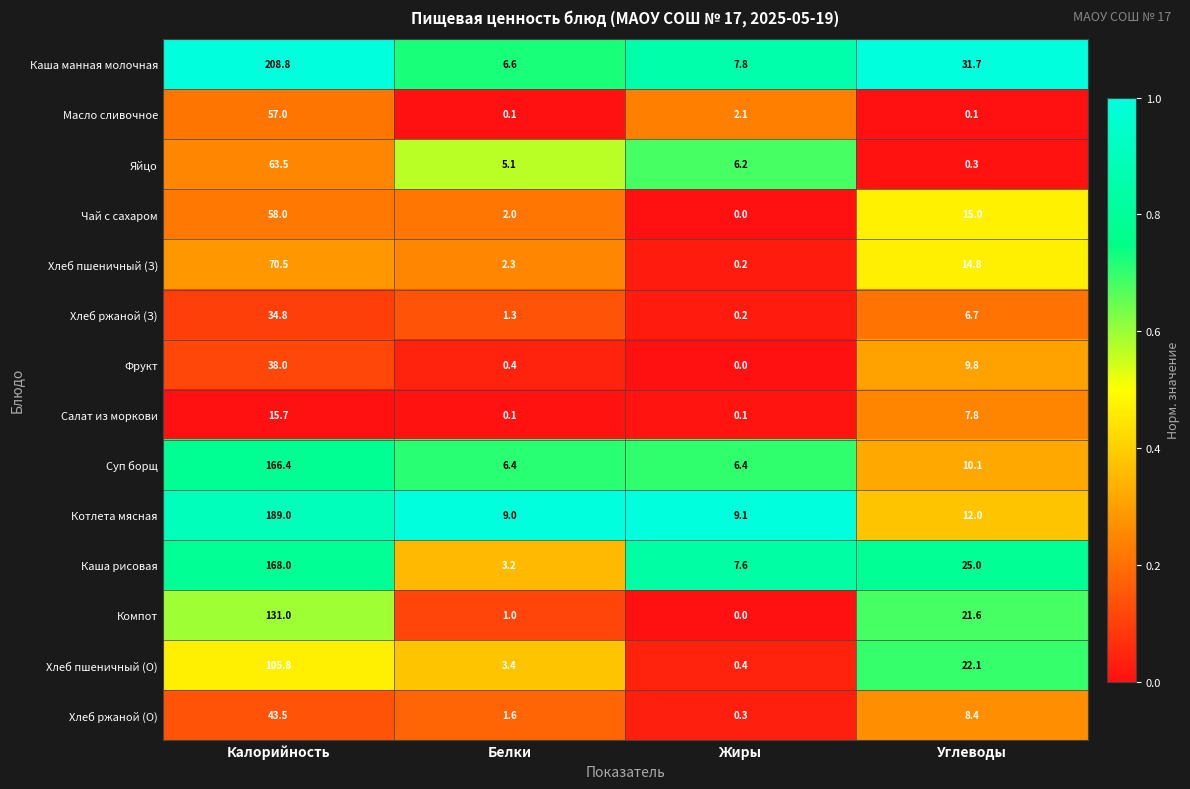

At how many categories does at least one series exceed 0?

4